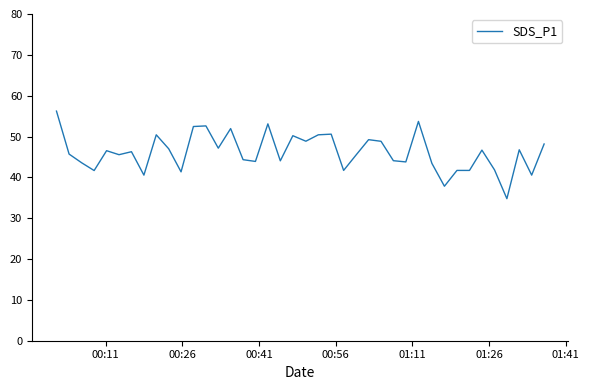

What is the smallest value displayed?

34.8